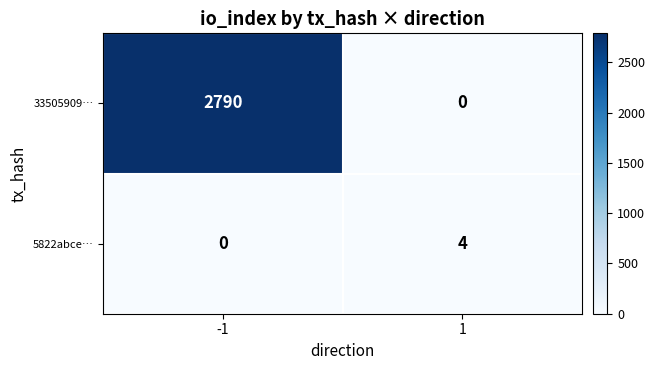

Which series has the largest total across all categories?

33505909…